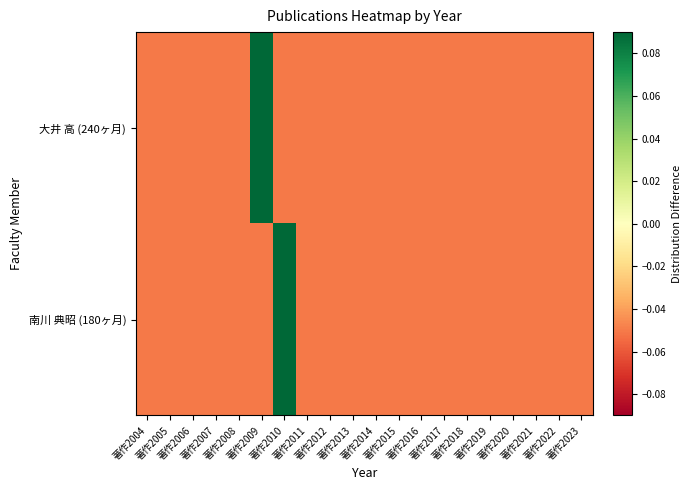

Reading left to right, extract all data points from this chart.

大井 高 (240ヶ月): 著作2004=-0.1	著作2005=-0.1	著作2006=-0.1	著作2007=-0.1	著作2008=-0.1	著作2009=0.9	著作2010=-0.1	著作2011=-0.1	著作2012=-0.1	著作2013=-0.1	著作2014=-0.1	著作2015=-0.1	著作2016=-0.1	著作2017=-0.1	著作2018=-0.1	著作2019=-0.1	著作2020=-0.1	著作2021=-0.1	著作2022=-0.1	著作2023=-0.1
南川 典昭 (180ヶ月): 著作2004=-0.1	著作2005=-0.1	著作2006=-0.1	著作2007=-0.1	著作2008=-0.1	著作2009=-0.1	著作2010=0.9	著作2011=-0.1	著作2012=-0.1	著作2013=-0.1	著作2014=-0.1	著作2015=-0.1	著作2016=-0.1	著作2017=-0.1	著作2018=-0.1	著作2019=-0.1	著作2020=-0.1	著作2021=-0.1	著作2022=-0.1	著作2023=-0.1